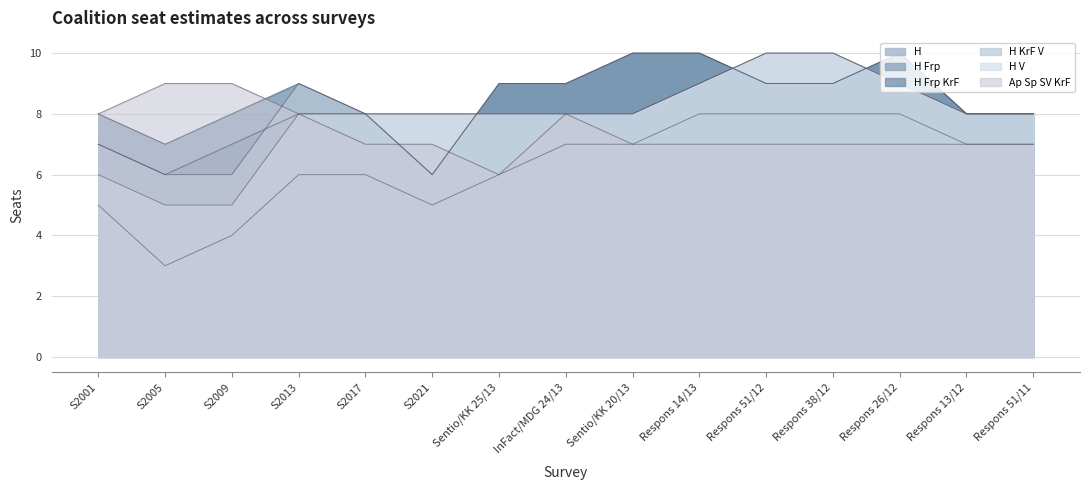

How many lines are shown in the chart?

6